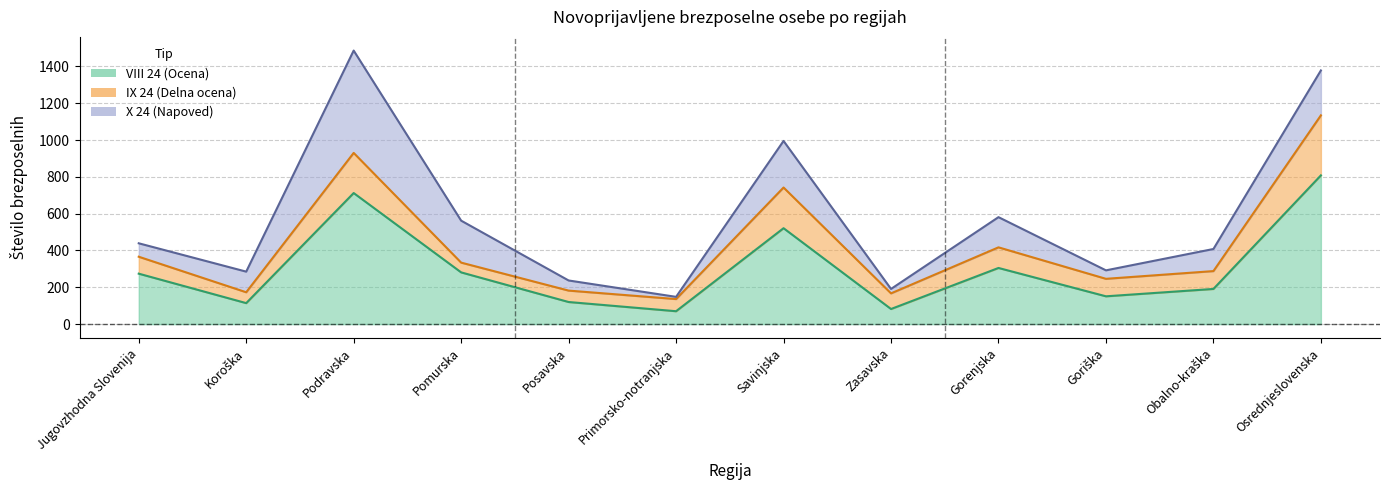

At which label does VIII 24 first exceed 274?

Podravska